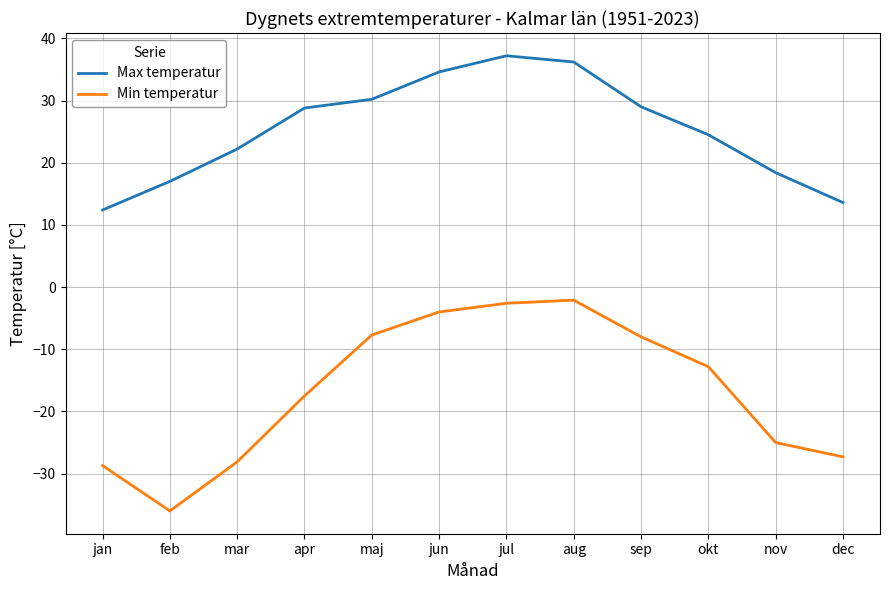

What is the difference between the Max temperatur values at maj and jan?

17.8